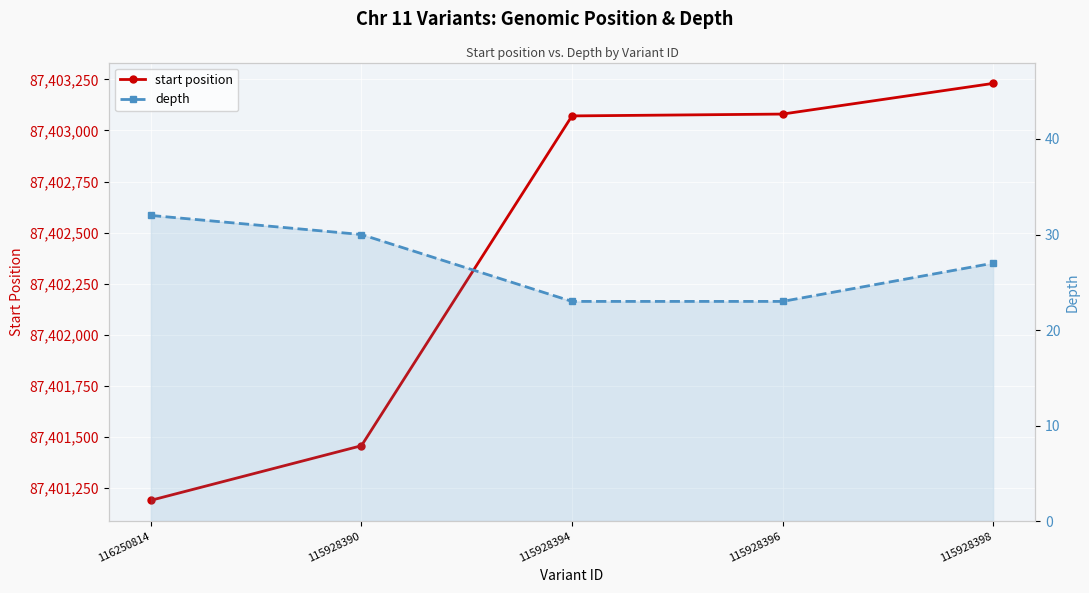

Is it true that depth equals 44 at 115928398?

False